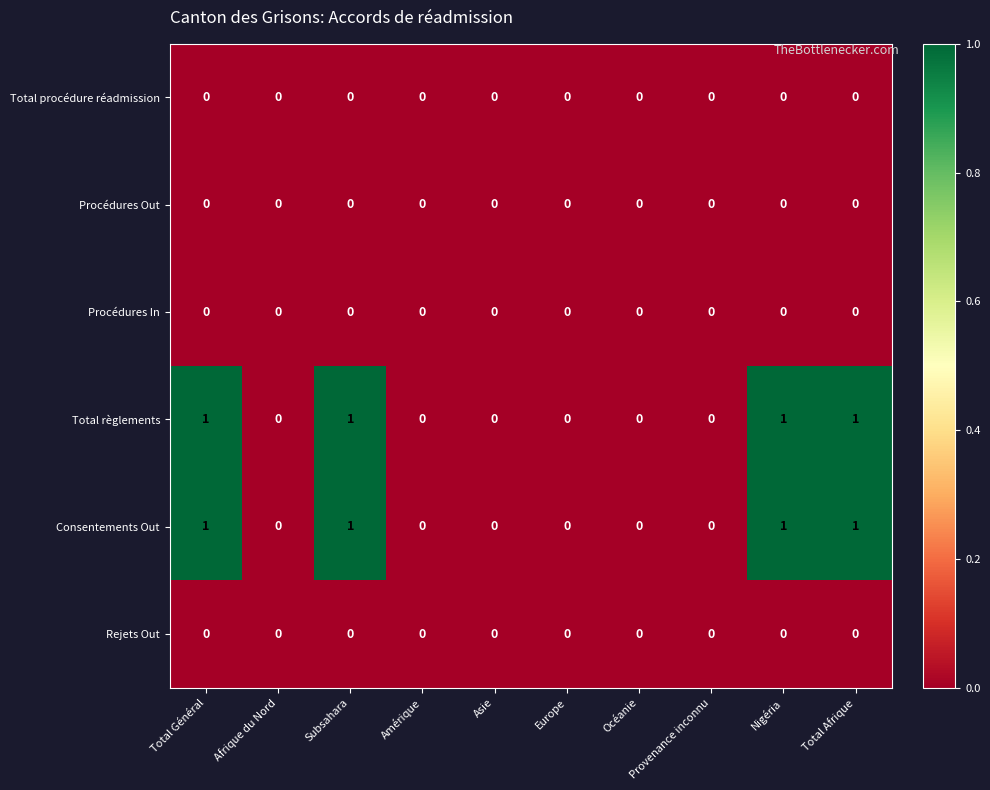

True or false: Total règlements has a value of 1 at Nigéria.

True